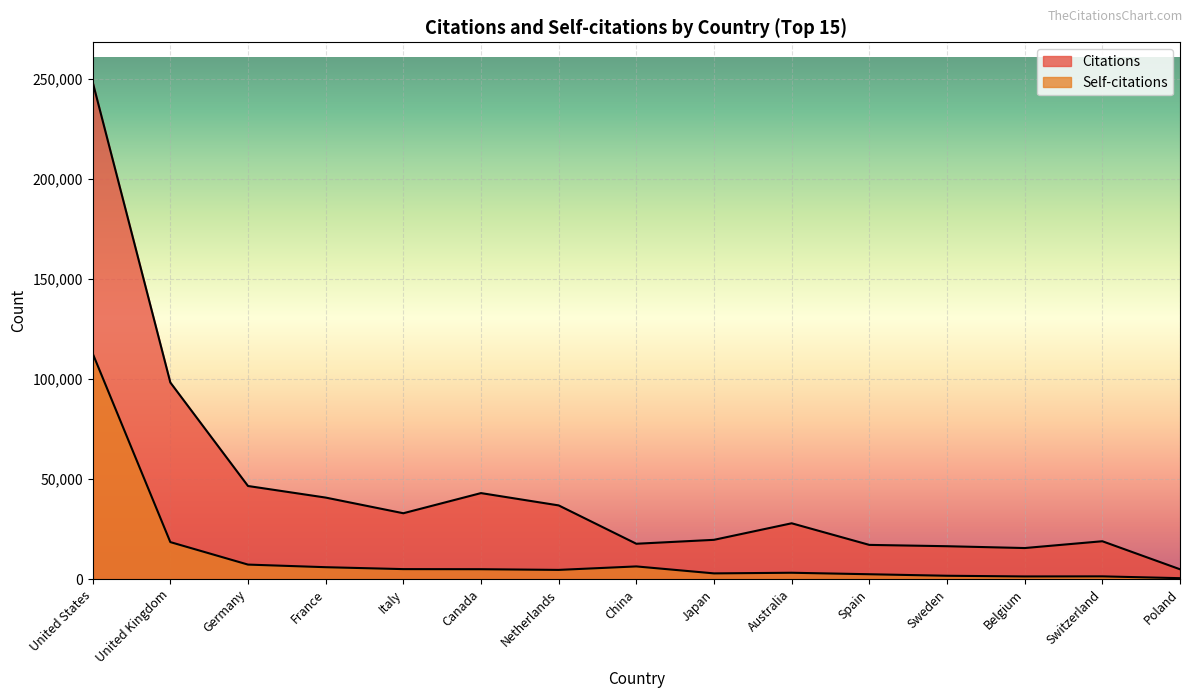

True or false: Citations and Self-citations intersect in this chart.

False